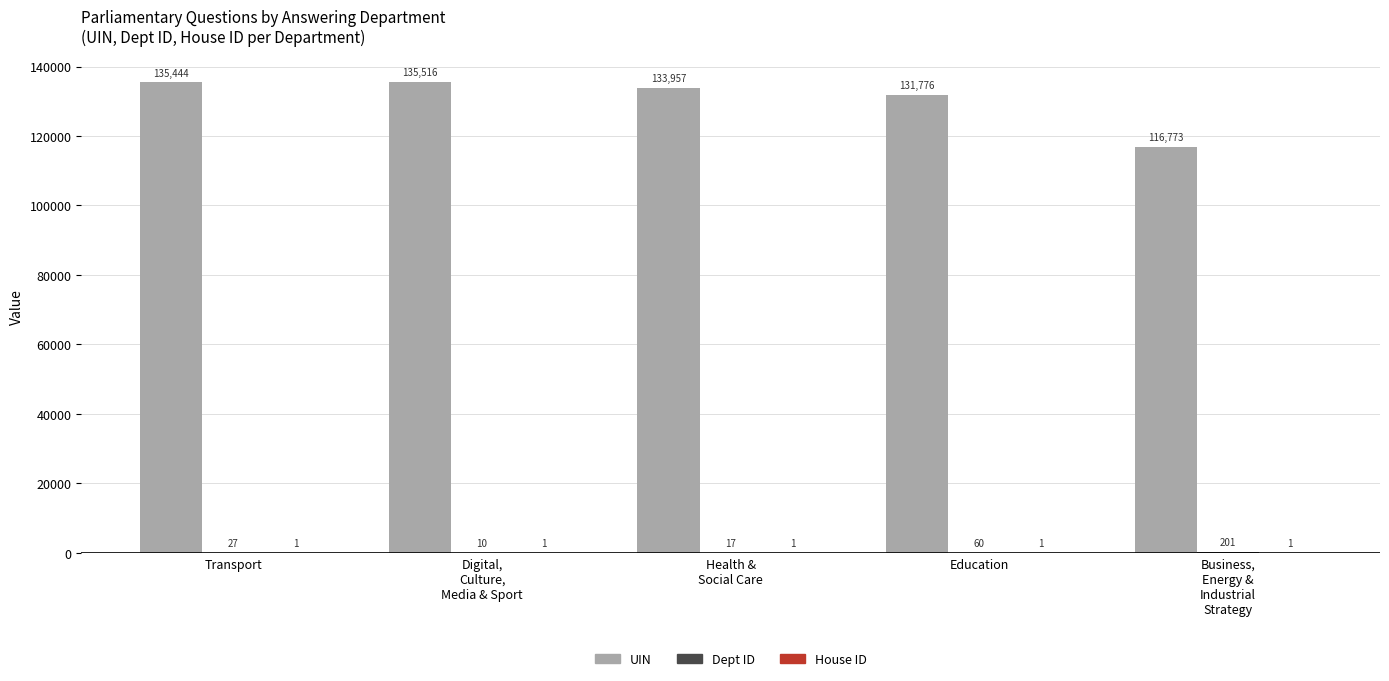

Which series has the largest total across all categories?

UIN